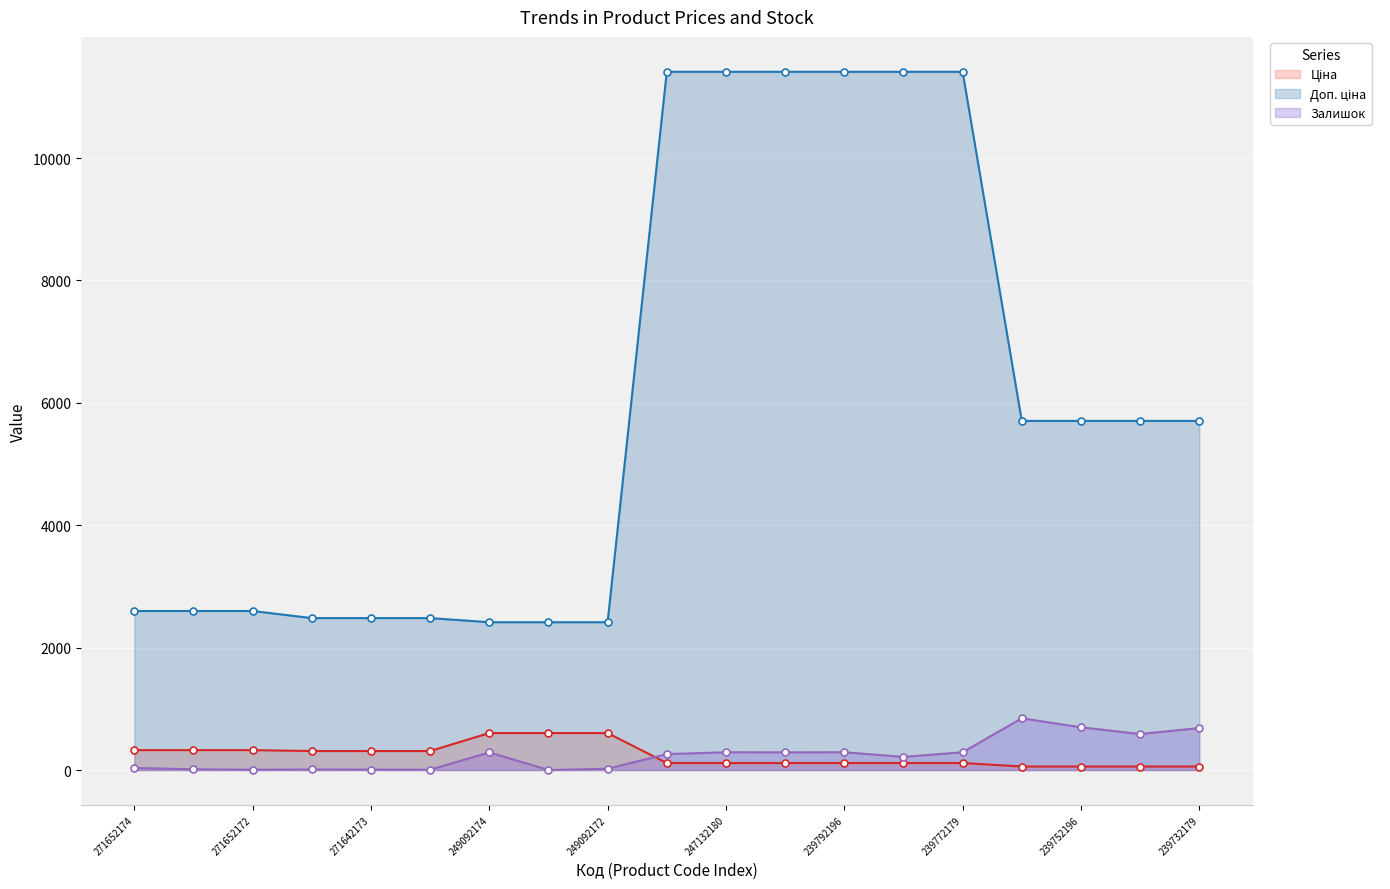

What is the minimum value for Ціна?

57.0